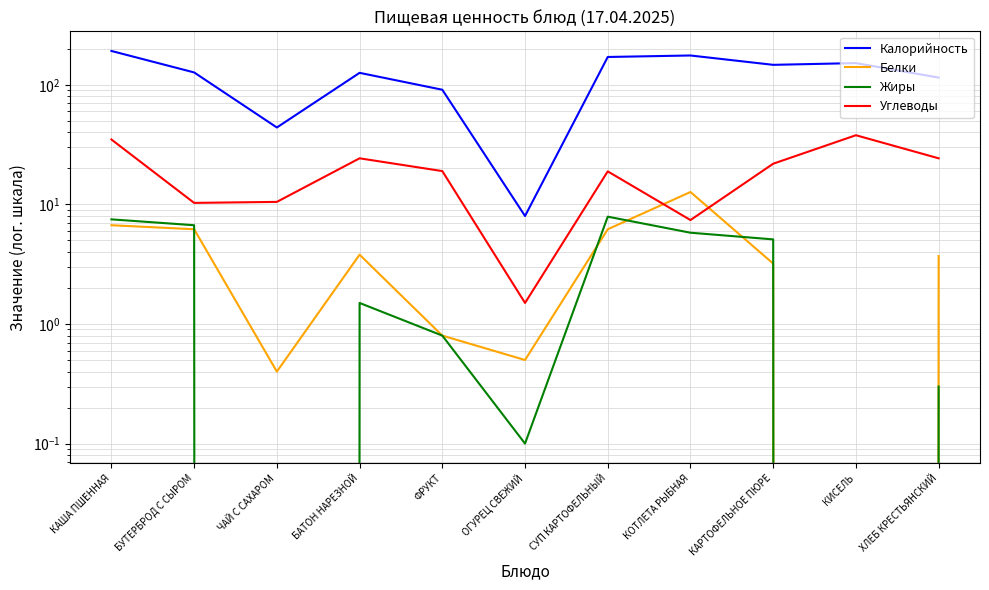

True or false: Калорийность and Углеводы intersect in this chart.

False